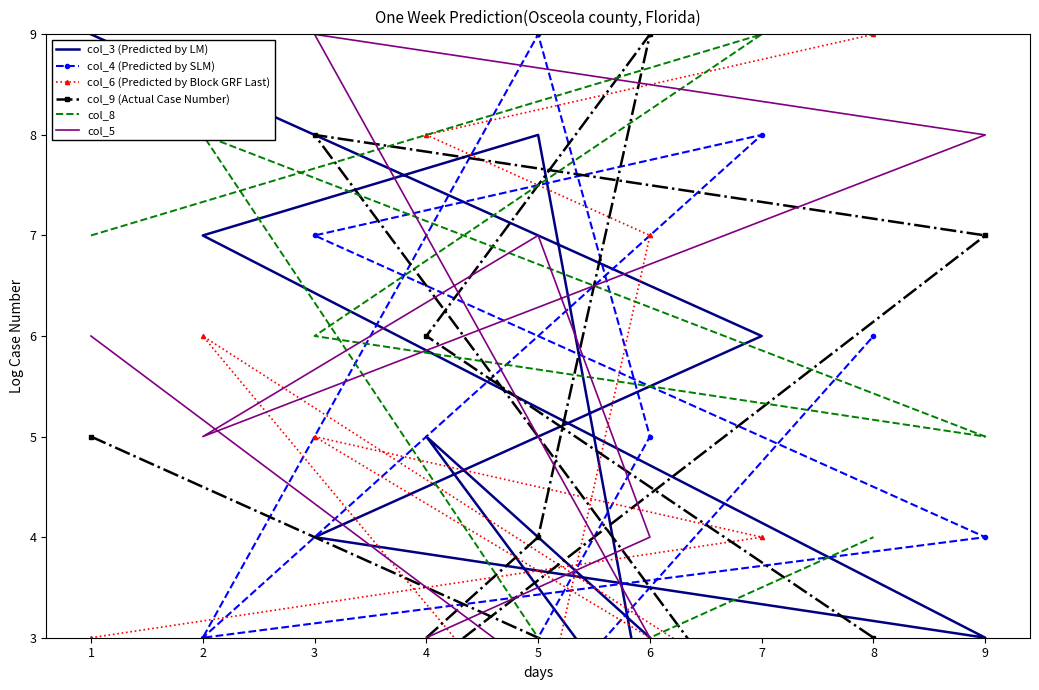

Rank the series by their maximum value, from highest to lowest.

col_3 (Predicted by LM), col_4 (Predicted by SLM), col_6 (Predicted by Block GRF Last), col_9 (Actual Case Number), col_8, col_5